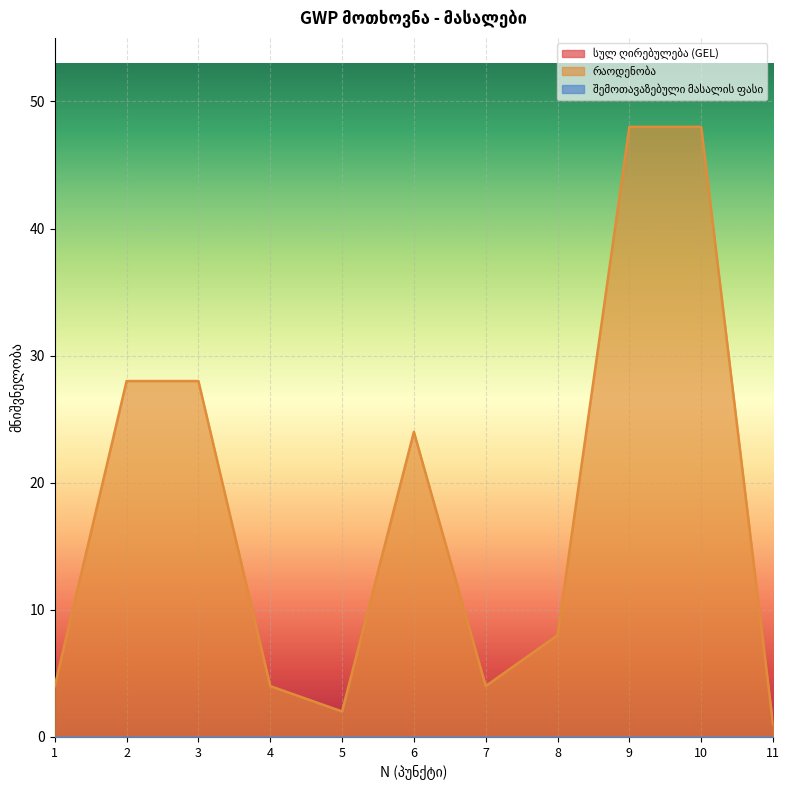

True or false: შემოთავაზებული მასალის ფასი and რაოდენობა intersect in this chart.

False